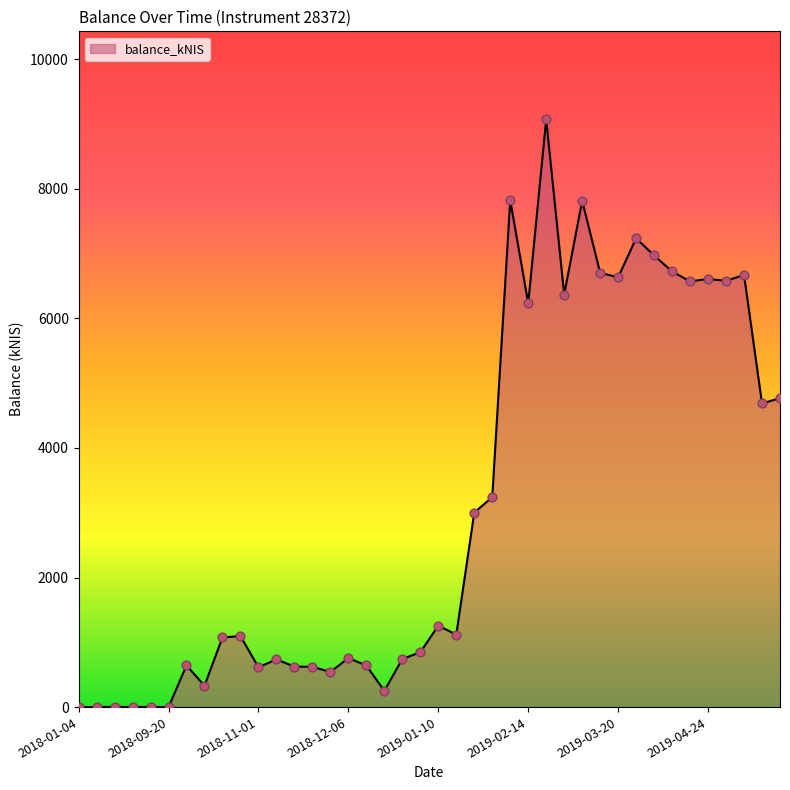

What is the difference between the maximum and minimum values?

9072.0